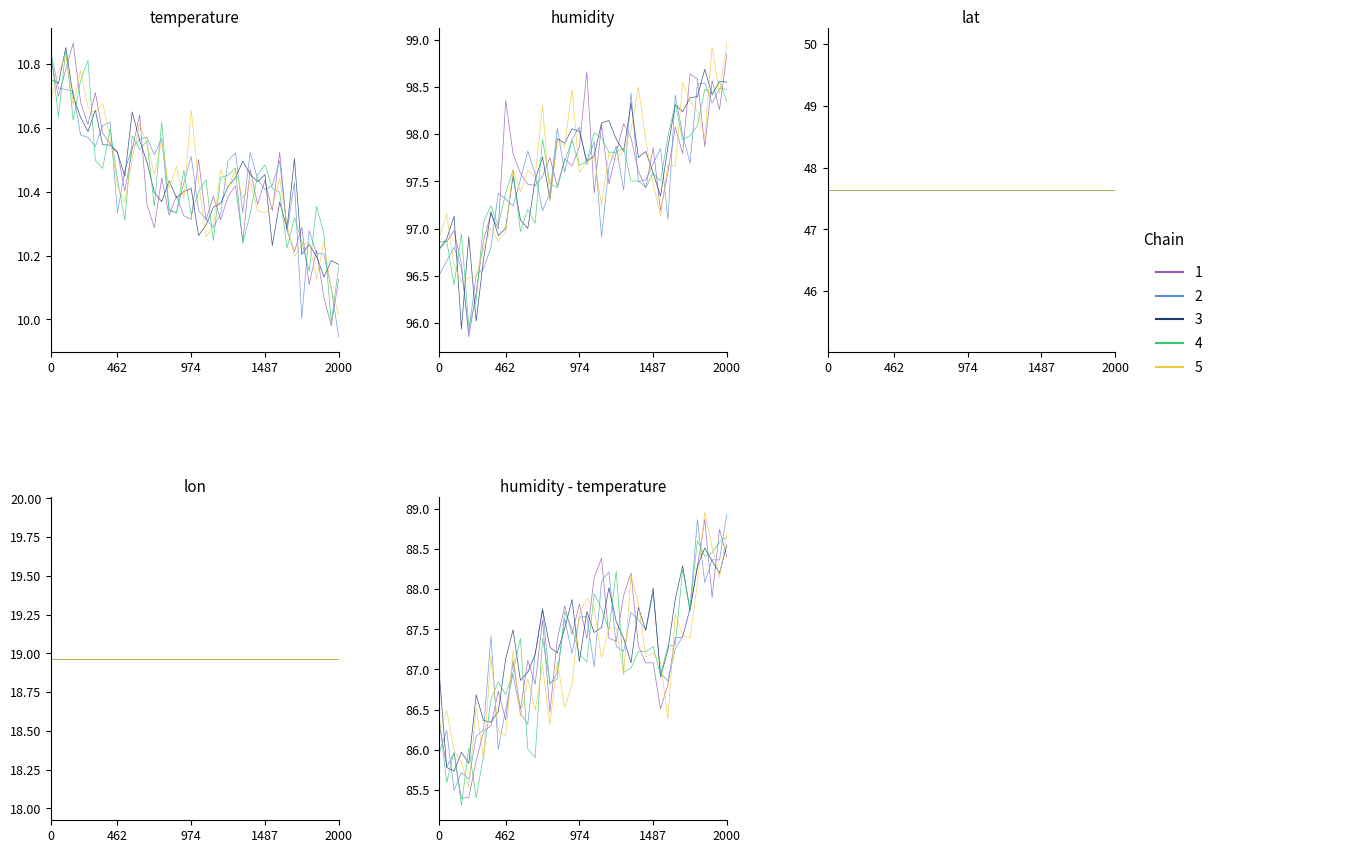

Where does the Chain 2 series first go above 87?

7